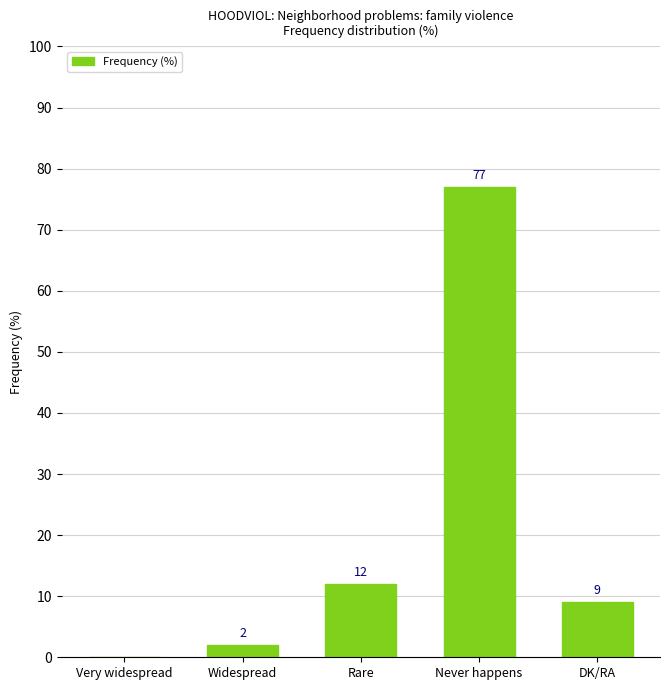

At which category does the chart reach its peak across all series?

Never happens